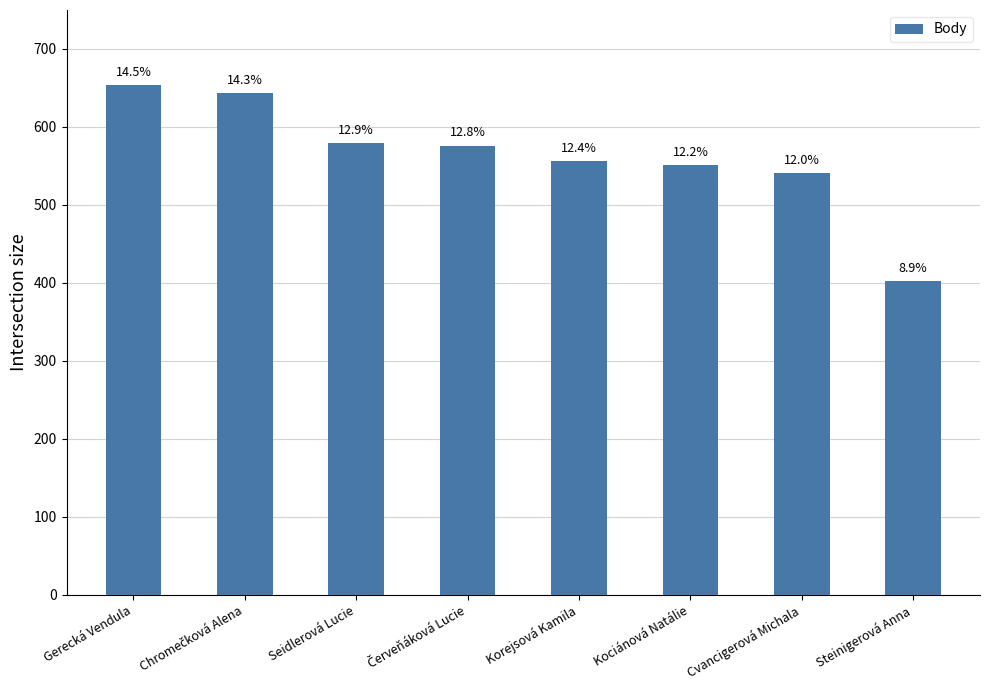

Rank the categories by value from lowest to highest.

Steinigerová Anna, Cvancigerová Michala, Kociánová Natálie, Korejsová Kamila, Červeňáková Lucie, Seidlerová Lucie, Chromečková Alena, Gerecká Vendula